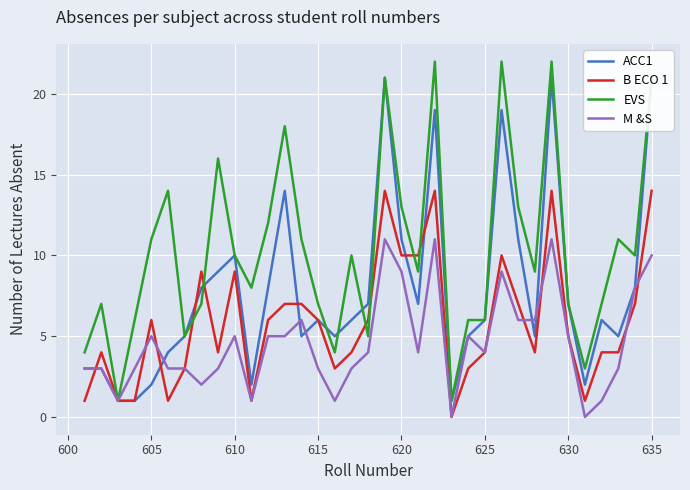

What is the maximum value for EVS?

22